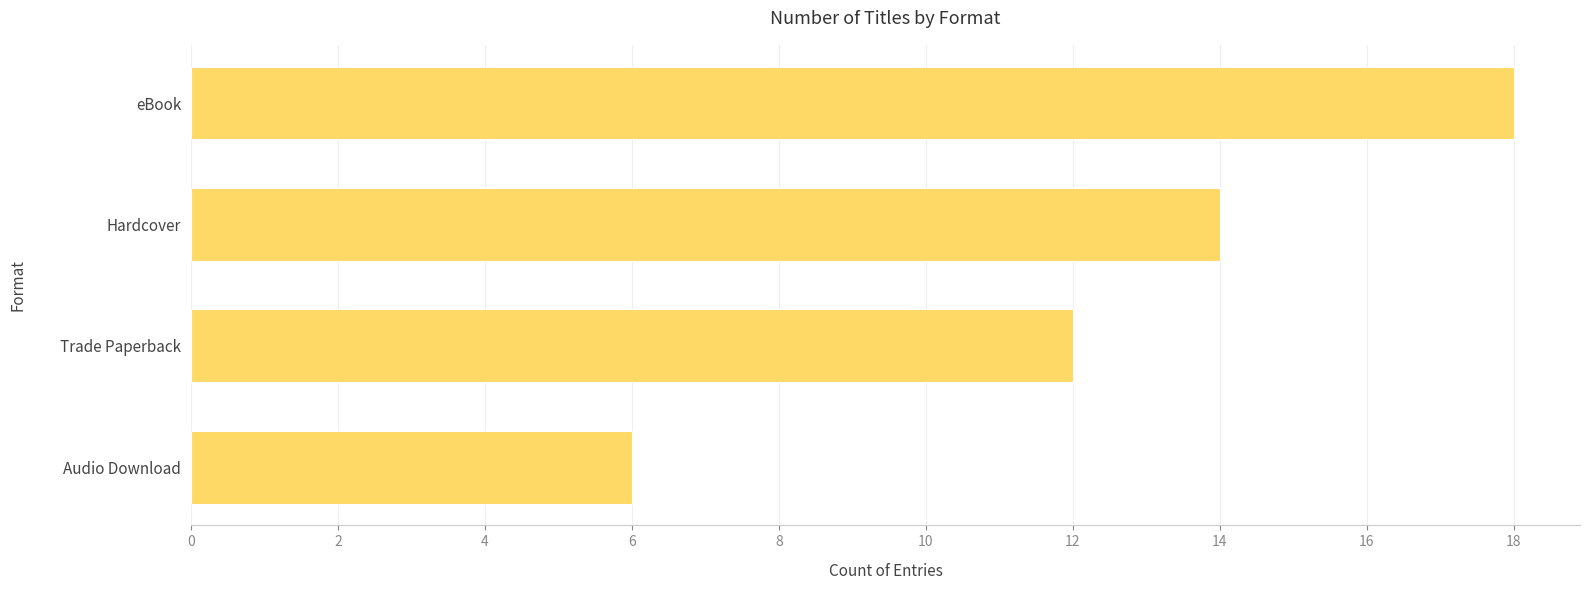

What is the minimum value shown in the chart?

6